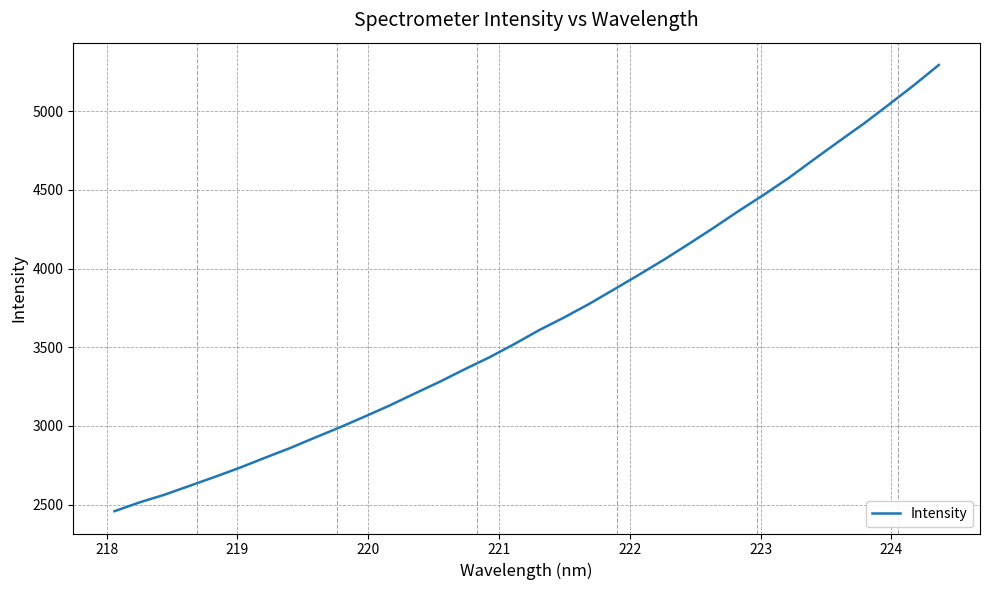

How many values exceed 3609?

17